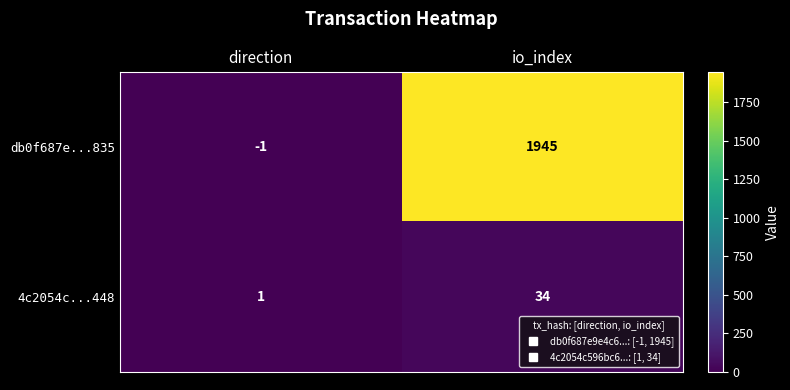

At which category is the sum across all series the highest?

io_index